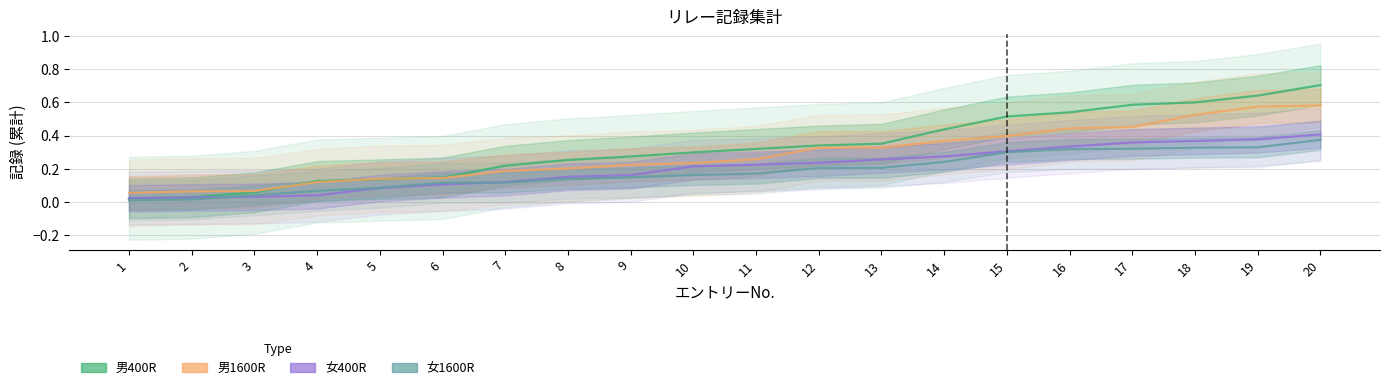

List the series in order of their peak value, lowest first.

女1600R, 女400R, 男1600R, 男400R